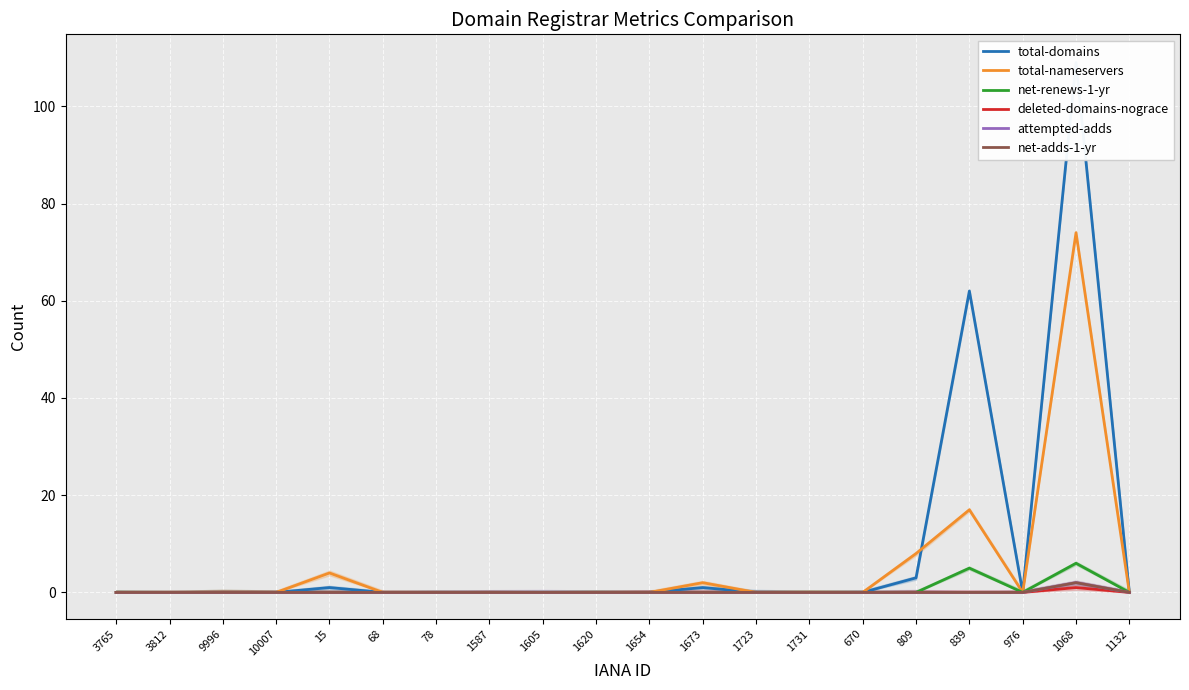

What is the label of the 8th point from the right?

1723